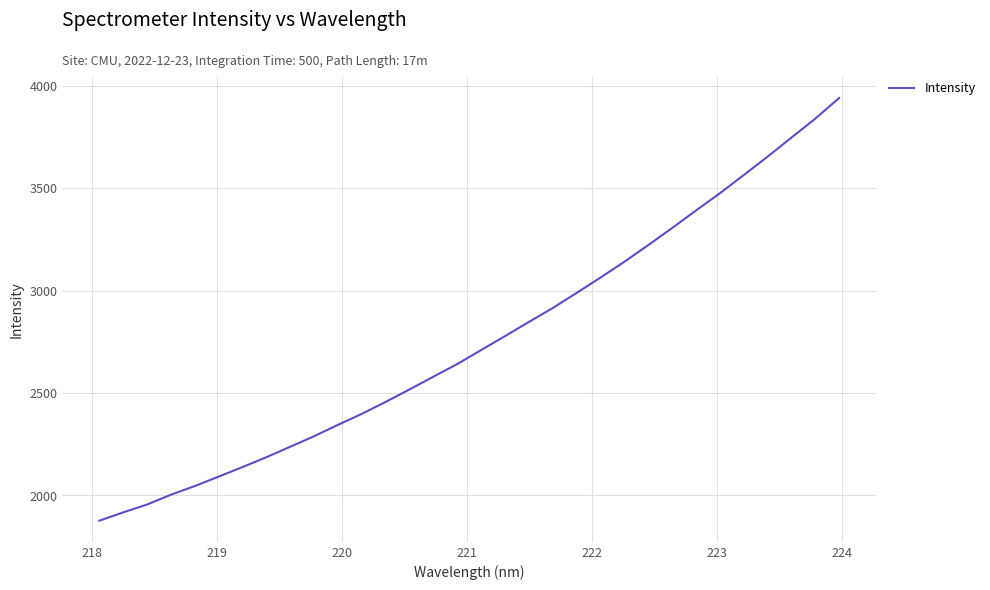

What is the difference between the maximum and minimum values?

2064.2